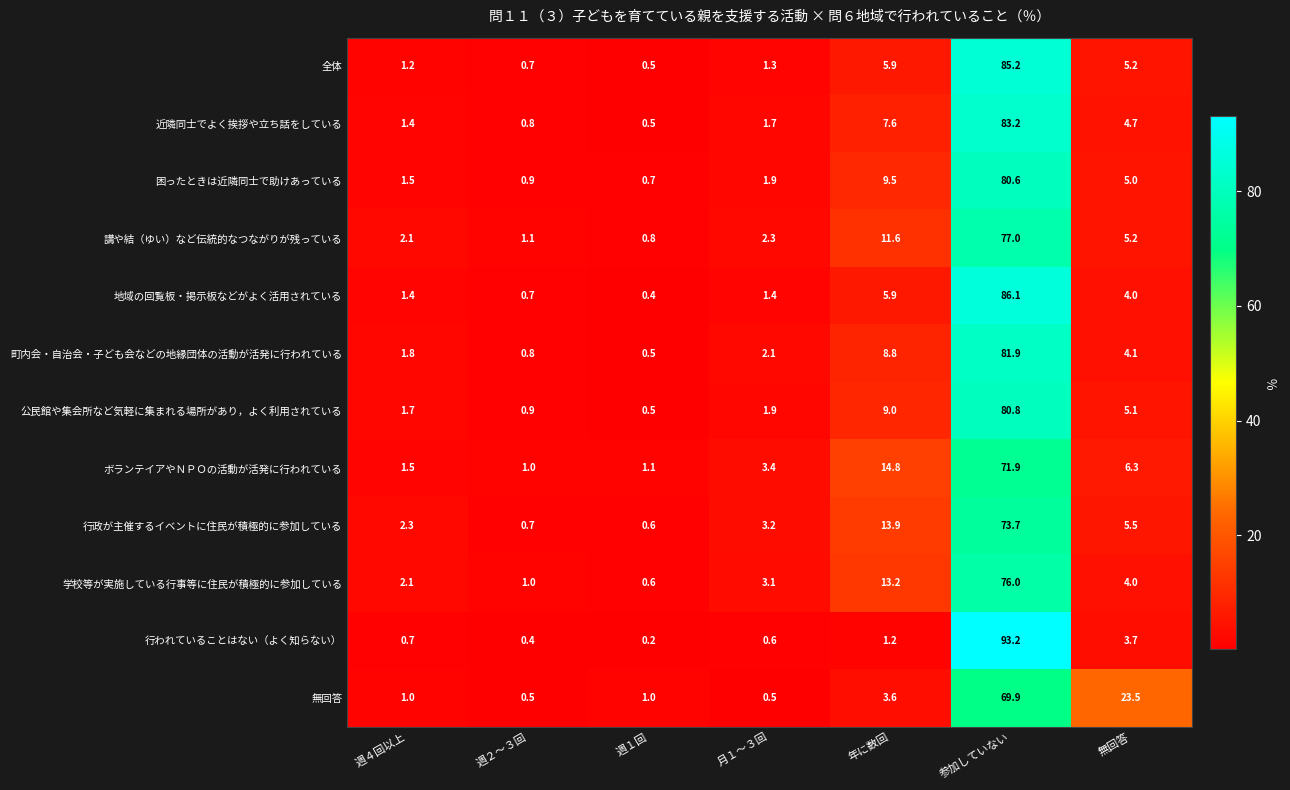

Between 週２～３回 and 月１～３回, which series saw the biggest shift?

行政が主催するイベントに住民が積極的に参加している